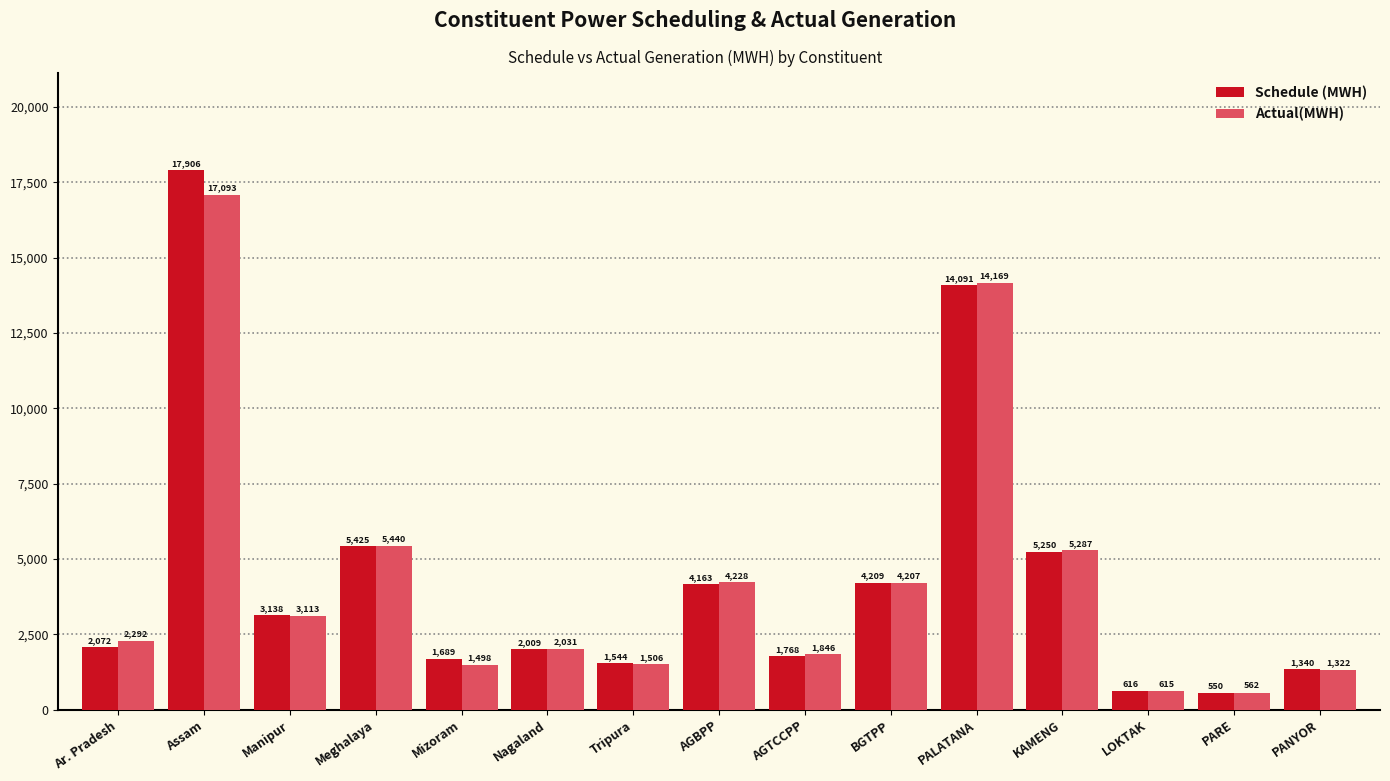

What is the lowest value of the Actual(MWH) series?

561.7